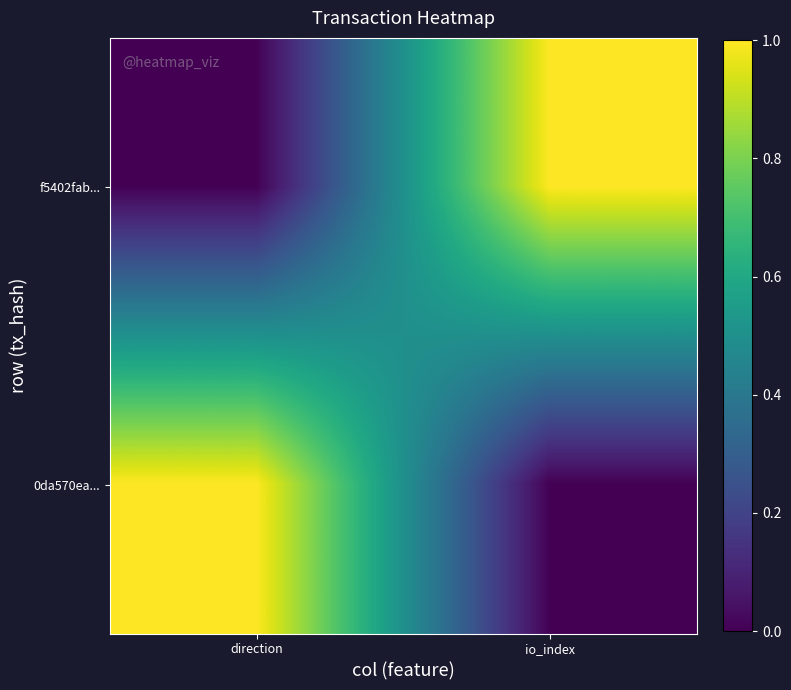

At io_index, list the series in order from smallest to largest.

0da570ea..., f5402fab...